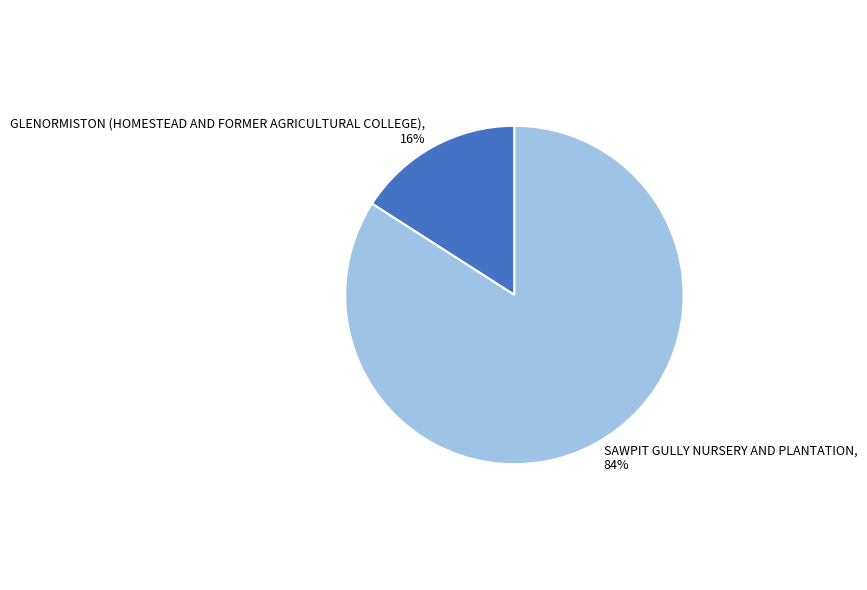

To the nearest percent, what is the difference between the largest and smallest slice percentages?

68%